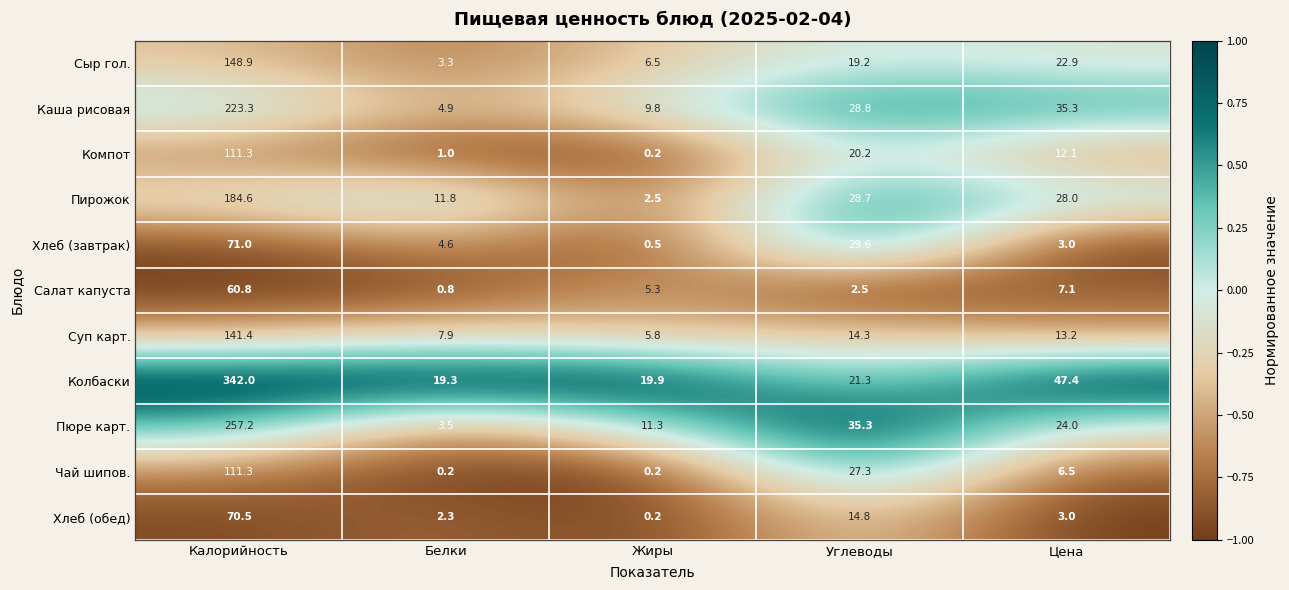

What is the average value of the Компот series?

29.0